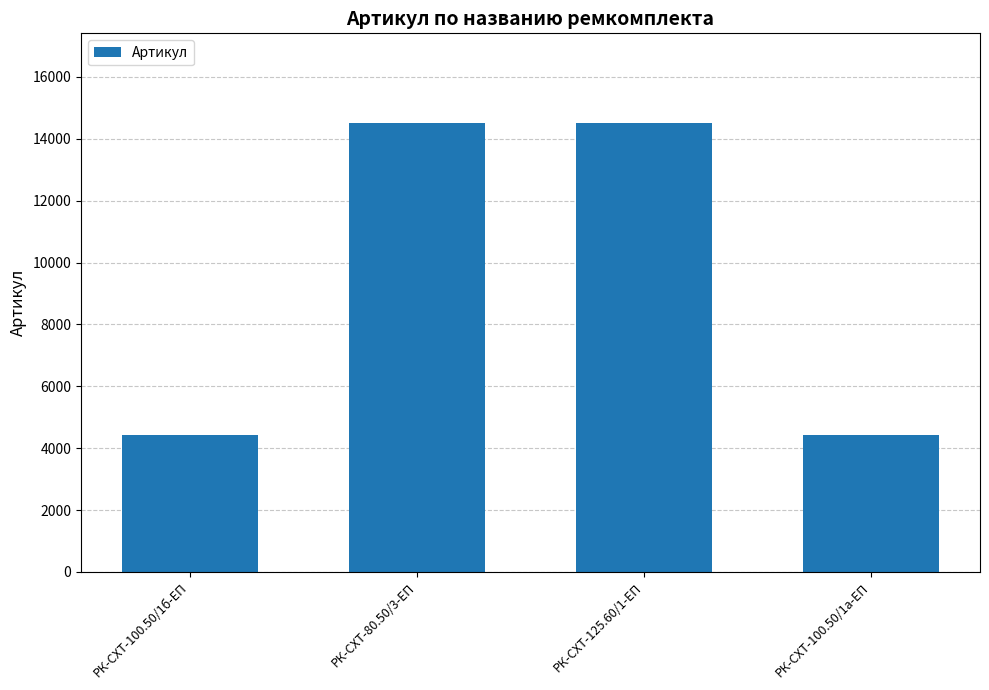

What is the sum of all values?

37878